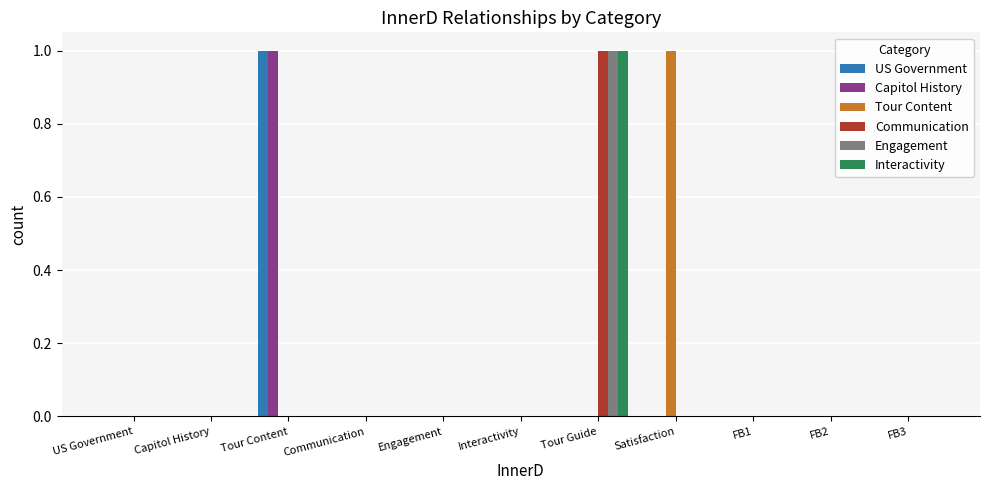

The value of Capitol History at FB3 is 0. True or false?

True